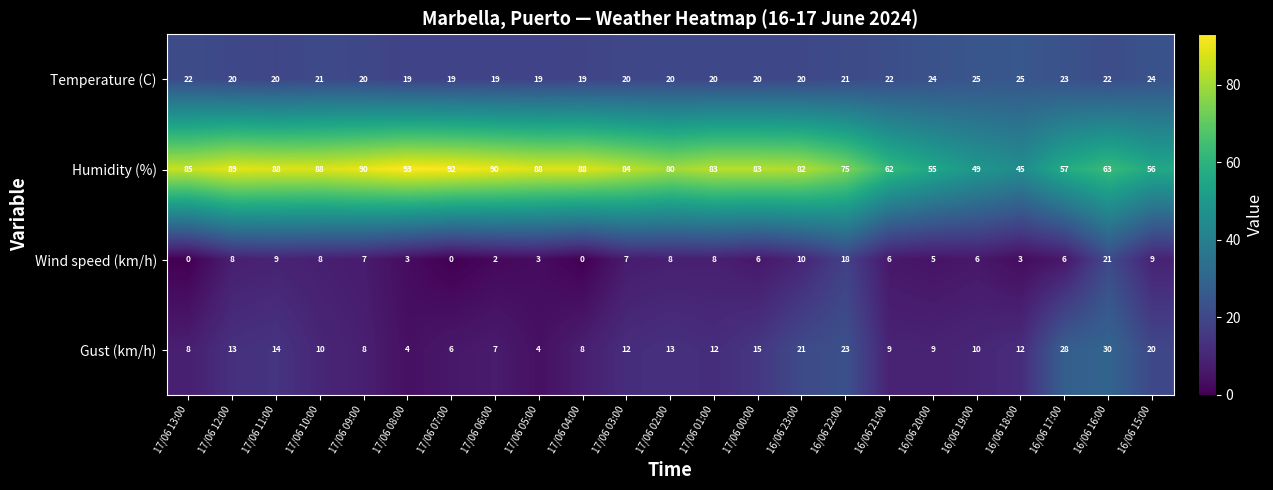

Is it true that Temperature (C) equals 19 at 17/06 08:00?

True